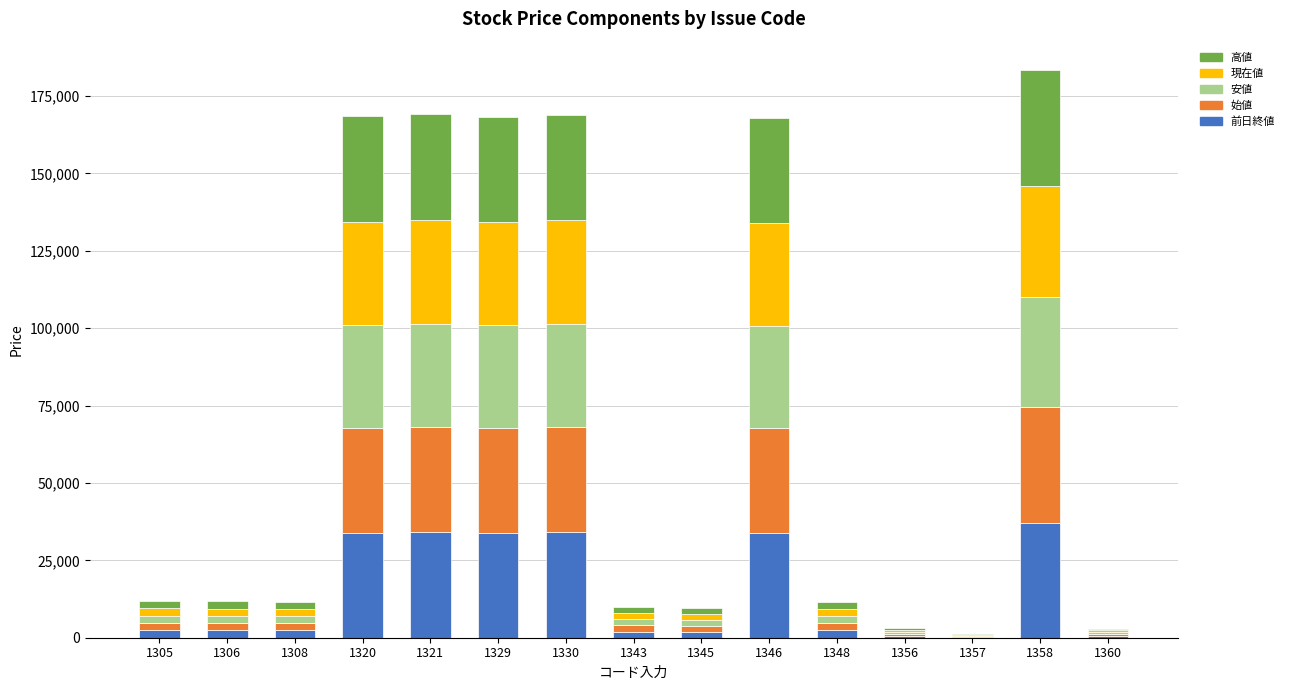

What is the maximum value for 前日終値?

37110.0